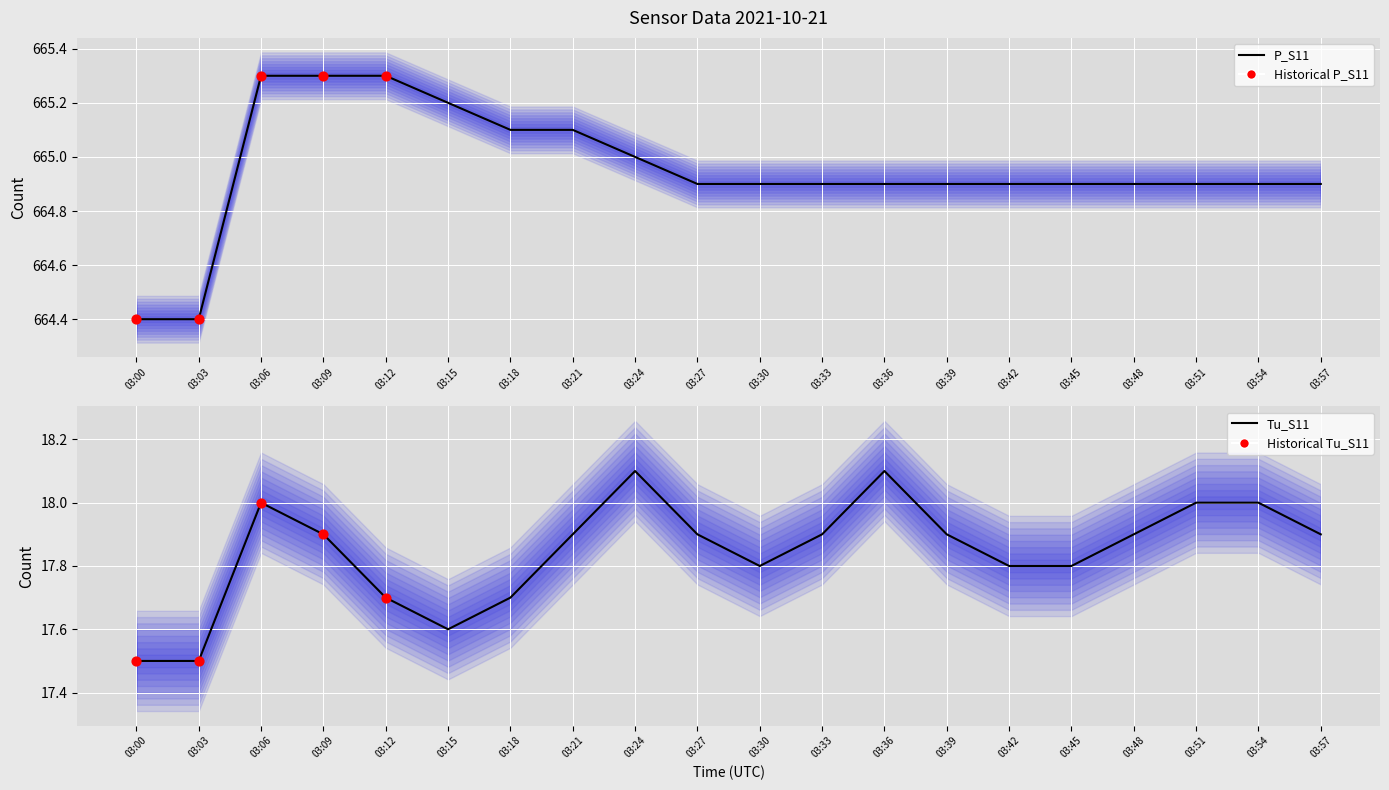

At which category is the sum across all series the highest?

03:06